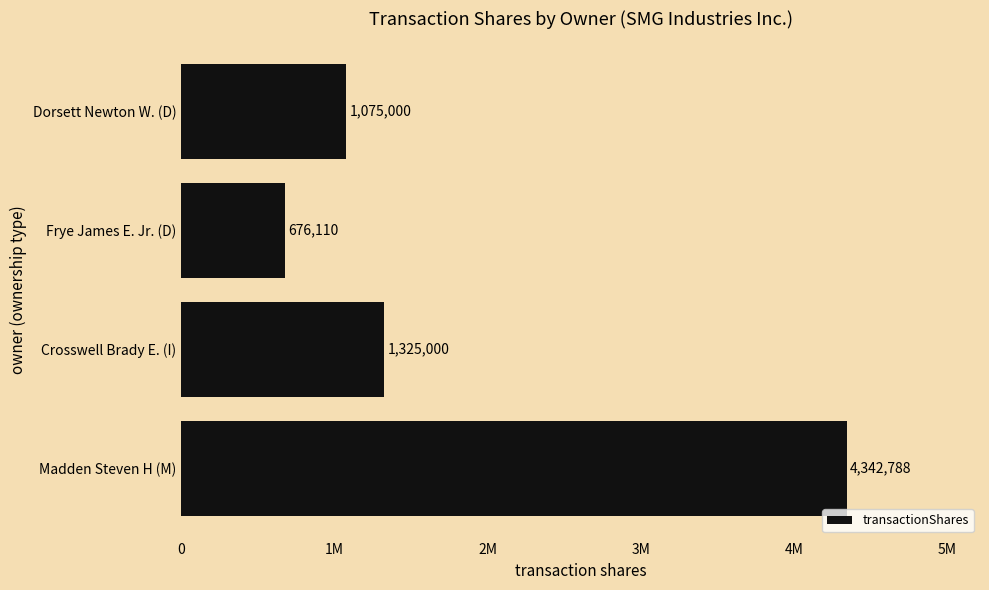

Does the chart contain any negative values?

No